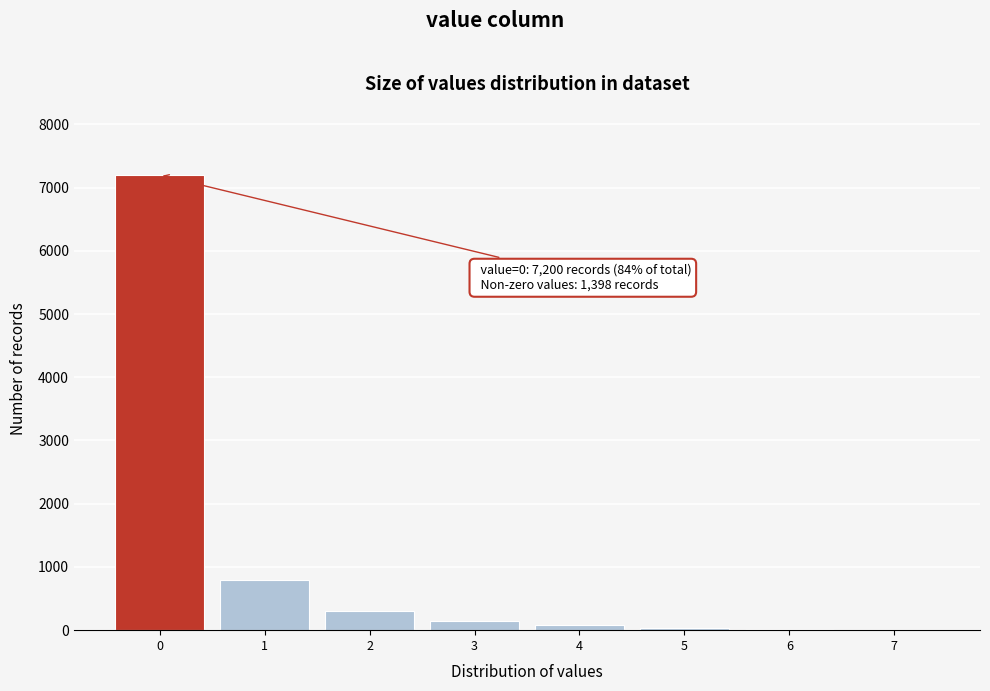

What is the maximum value shown in the chart?

7200